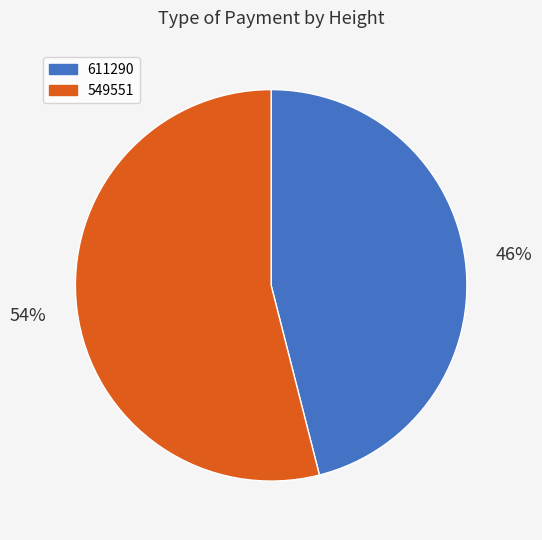

Is there any slice that represents more than half of the pie?

Yes